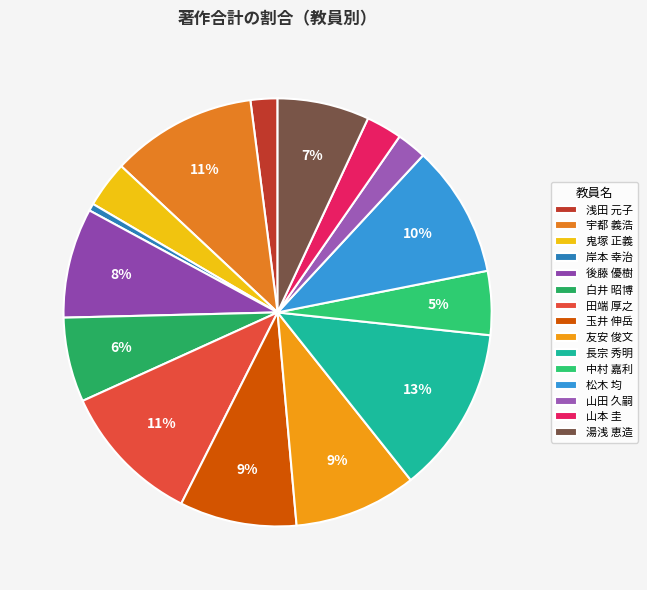

To the nearest percent, what percentage of the pie is 松木 均?

10%